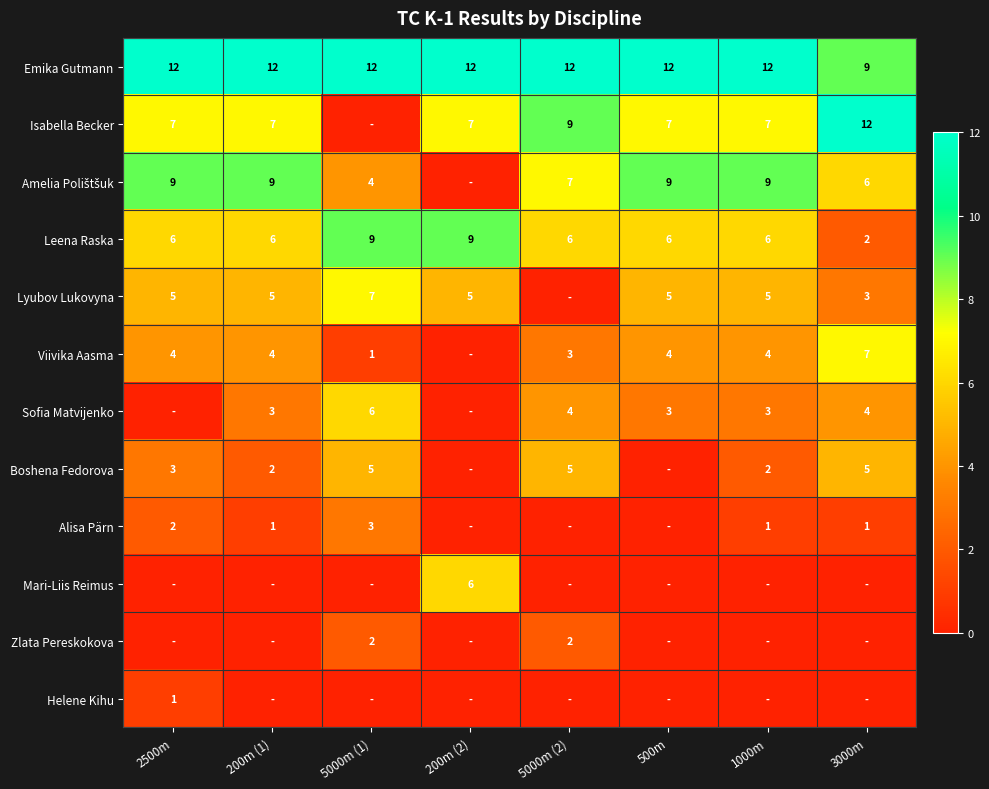

Is the value of Mari-Liis Reimus at 200m (2) greater than the value of Isabella Becker at 200m (2)?

No